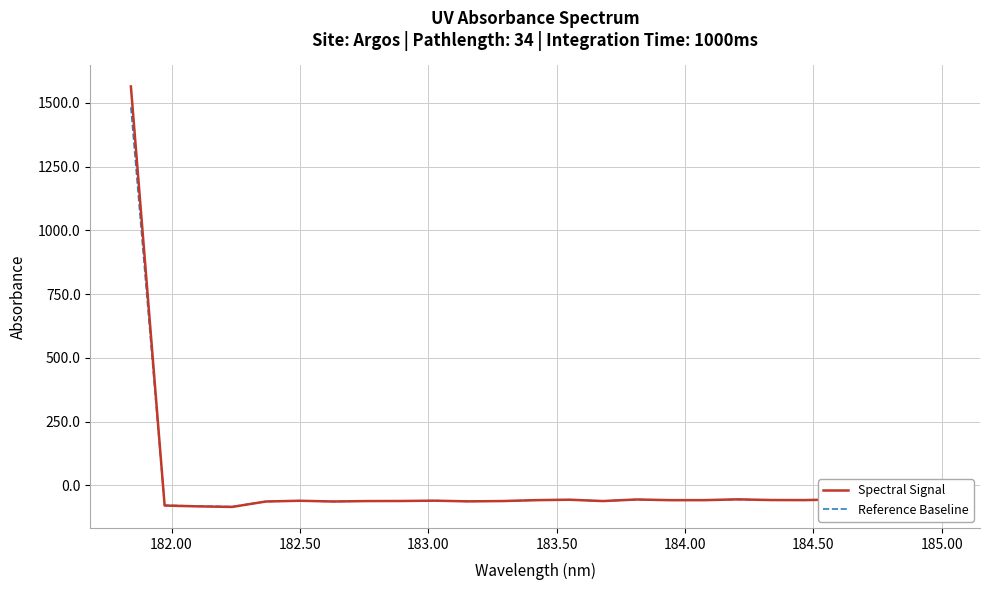

What is the sum of all Spectral Signal values?

81.5